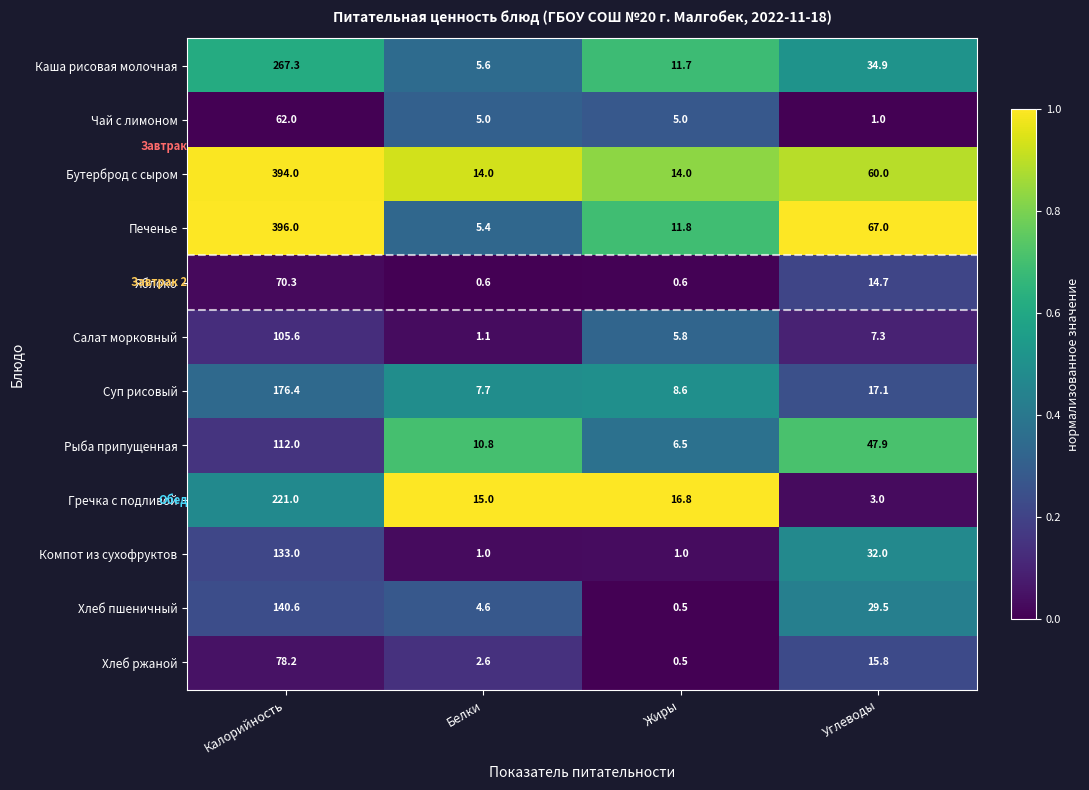

Is it true that Печенье equals 194.8 at Калорийность?

False